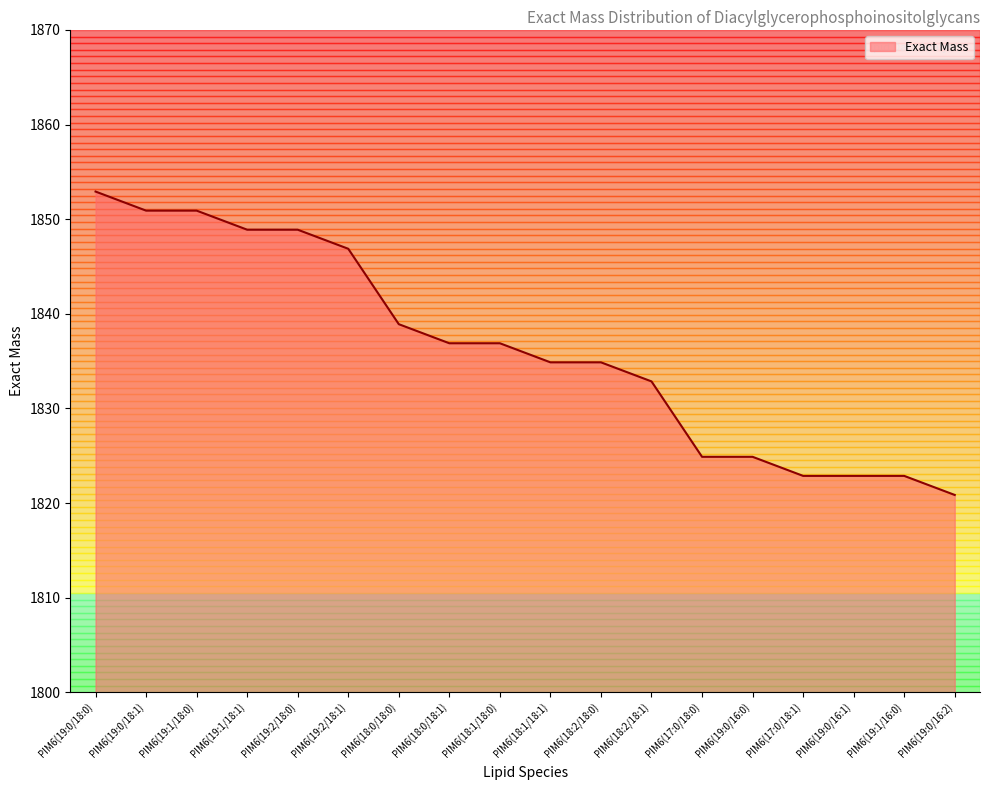

Reading left to right, what are all the values shown in this chart?

1852.9	1850.9	1850.9	1848.9	1848.9	1846.9	1838.9	1836.9	1836.9	1834.9	1834.9	1832.9	1824.9	1824.9	1822.9	1822.9	1822.9	1820.9